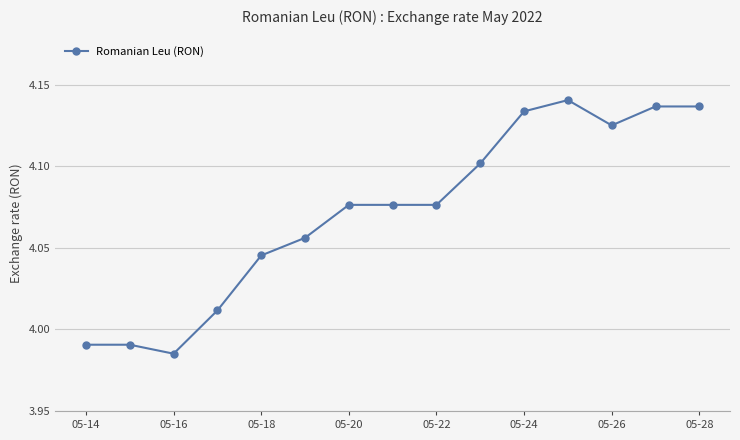

What is the sum of all values?

61.1